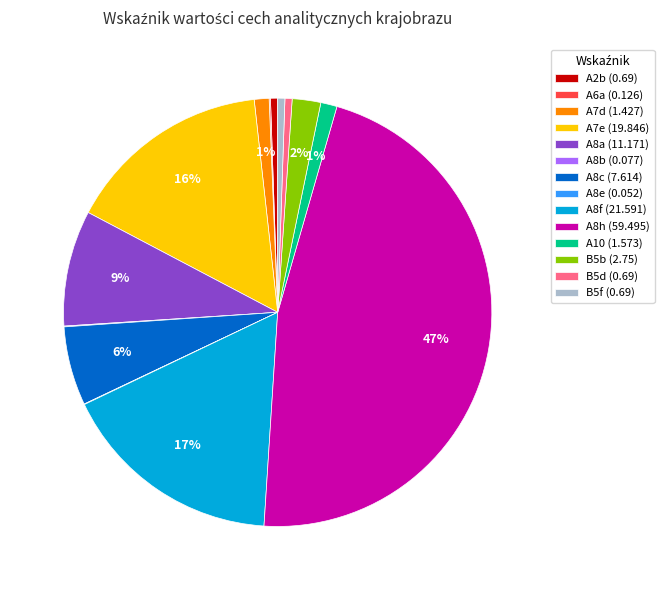

Between B5b (2.75) and B5d (0.69), which is larger?

B5b (2.75)